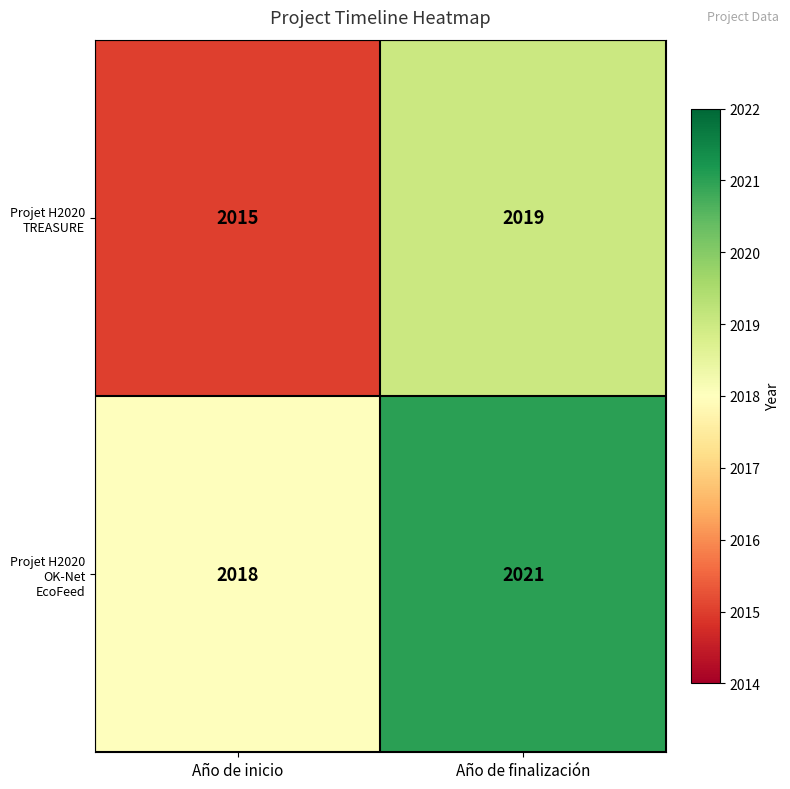

True or false: Projet H2020 TREASURE has a value of 2015 at Año de inicio.

True